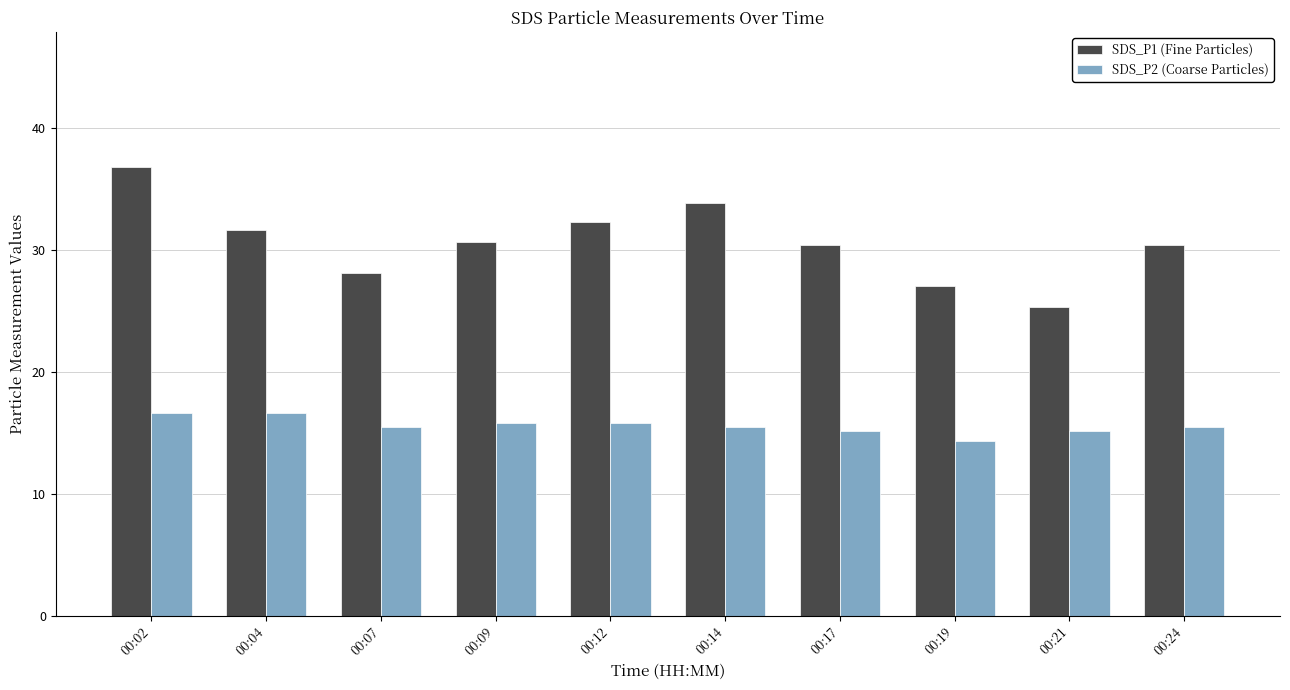

Read the SDS_P2 (Coarse Particles) value at 00:09.

15.8